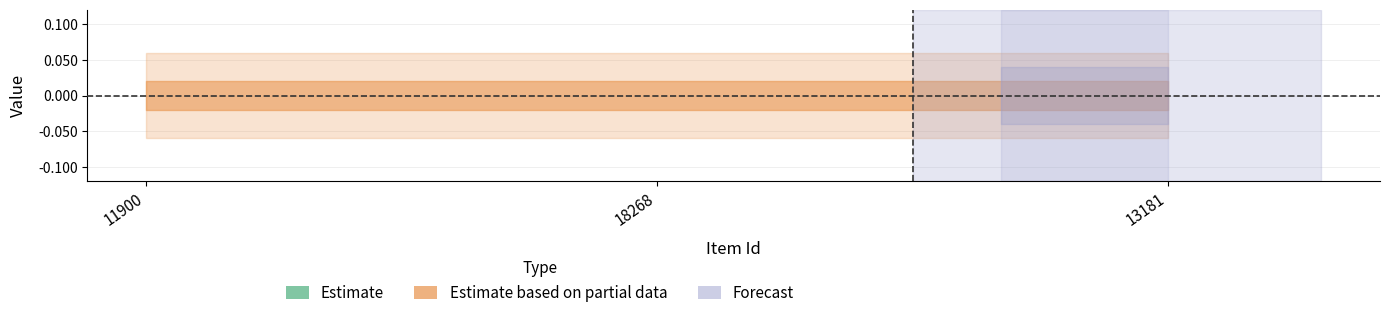

What position from the right is 13181?

1